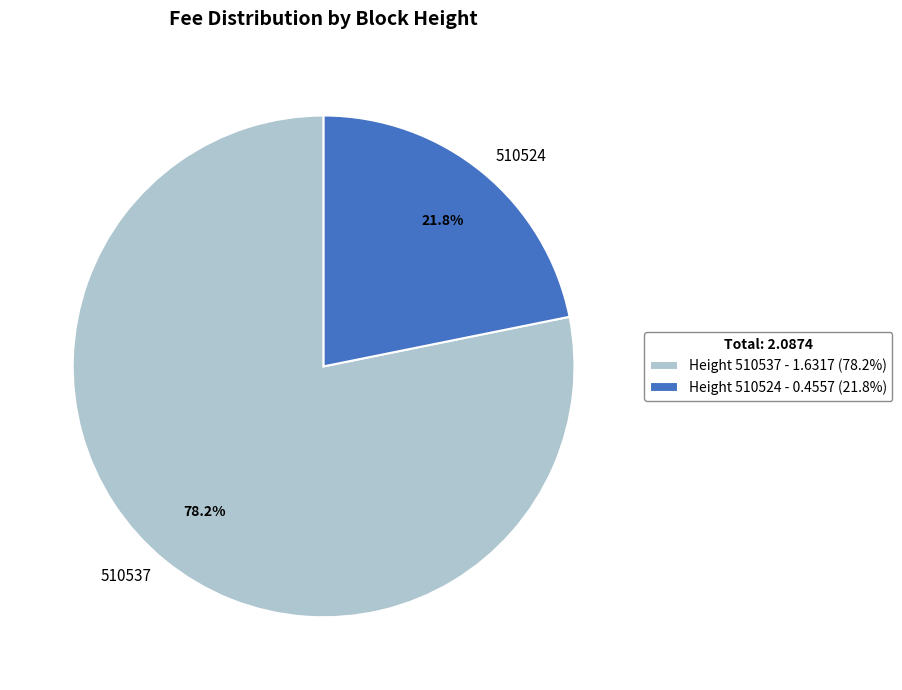

Rank the categories by value from highest to lowest.

Height 510537 - 1.6317 (78.2%), Height 510524 - 0.4557 (21.8%)